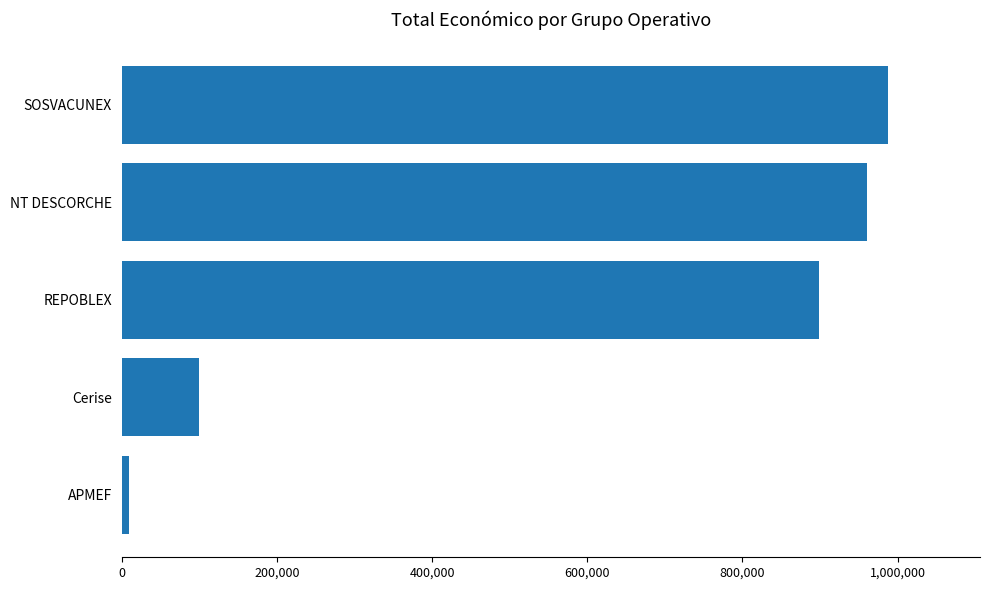

Reading top to bottom, what are all the values shown in this chart?

987684	960345	898245	99918	9000